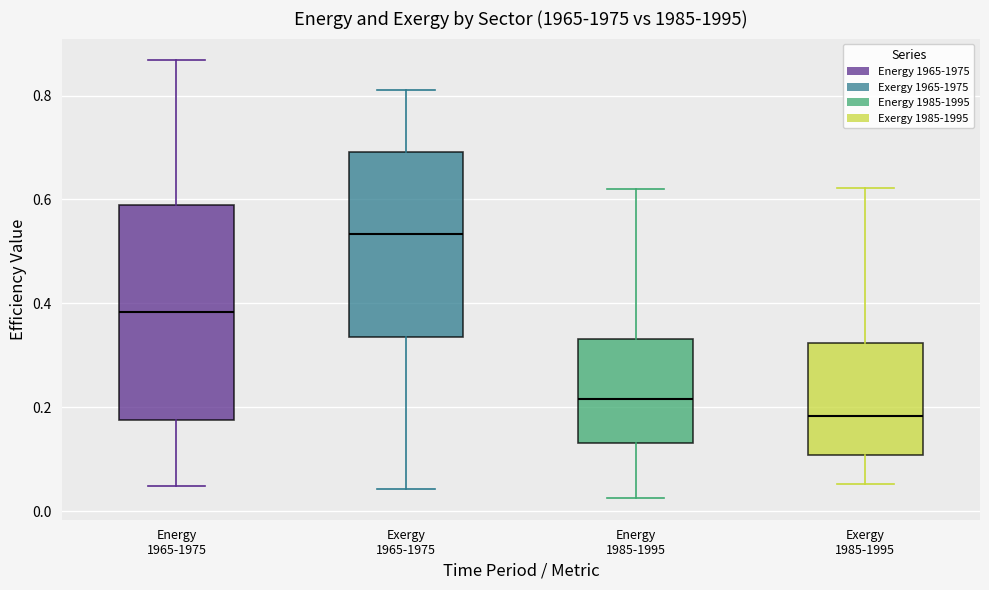

Where does the median line of the box for Energy 1985-1995 sit on the y-axis? The values are not printed on the chart, so give them approximately, as read against the axis.

0.22